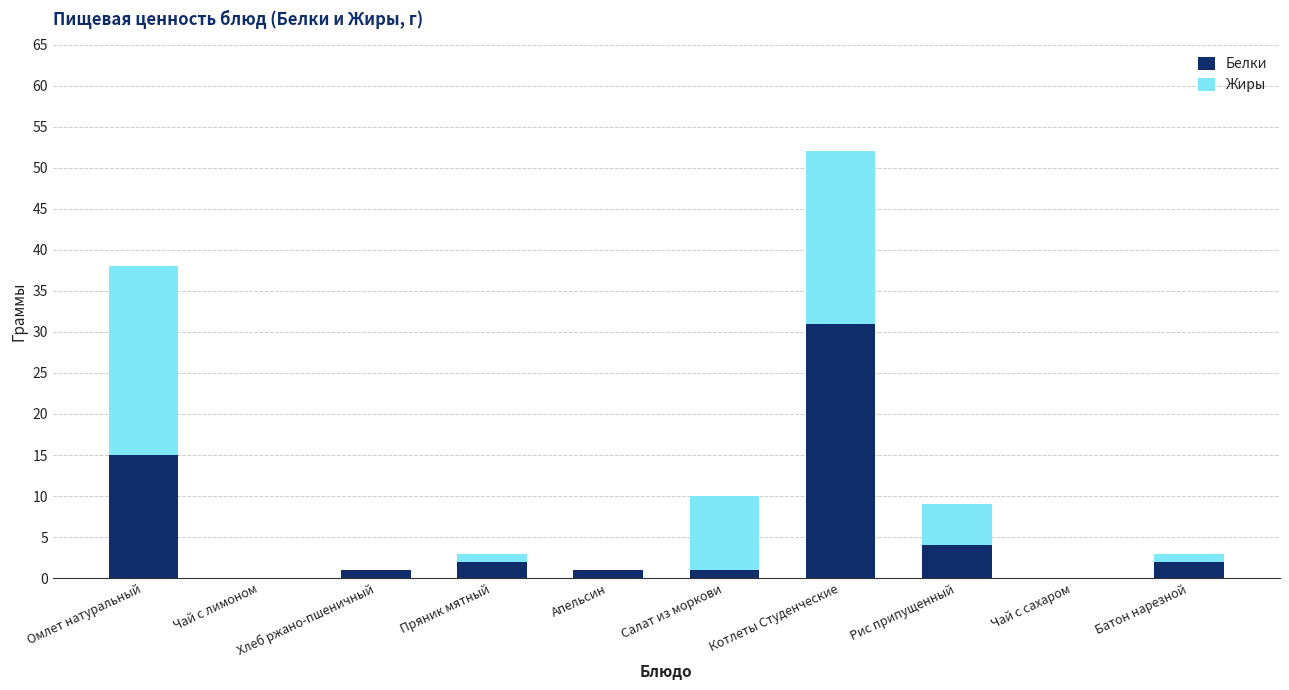

At which category is the sum across all series the highest?

Котлеты Студенческие